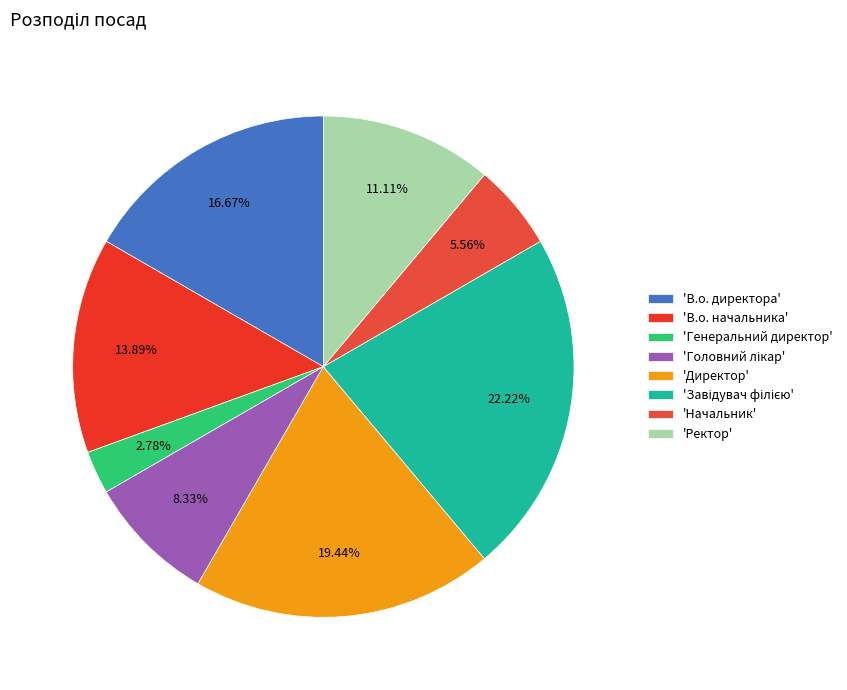

Which slice is the largest?

Завідувач філією